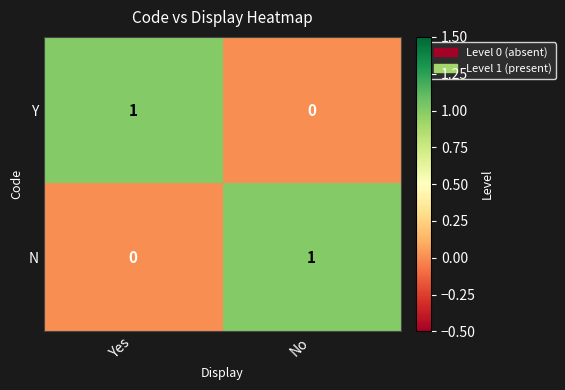

Rank the series at Yes from lowest to highest value.

N, Y